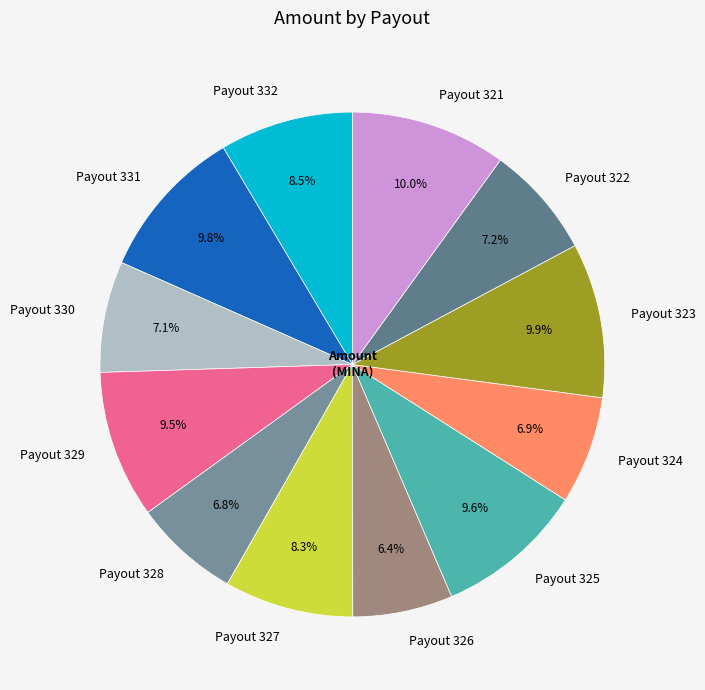

Does Payout 324 represent more than half of the total?

No